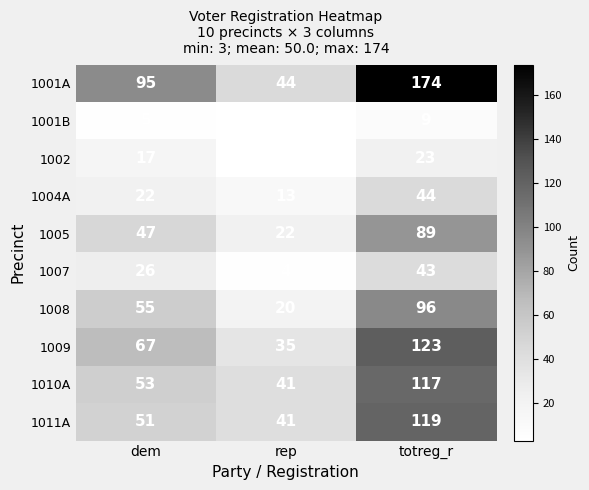

List the series in order of their peak value, lowest first.

1001B, 1002, 1007, 1004A, 1005, 1008, 1010A, 1011A, 1009, 1001A